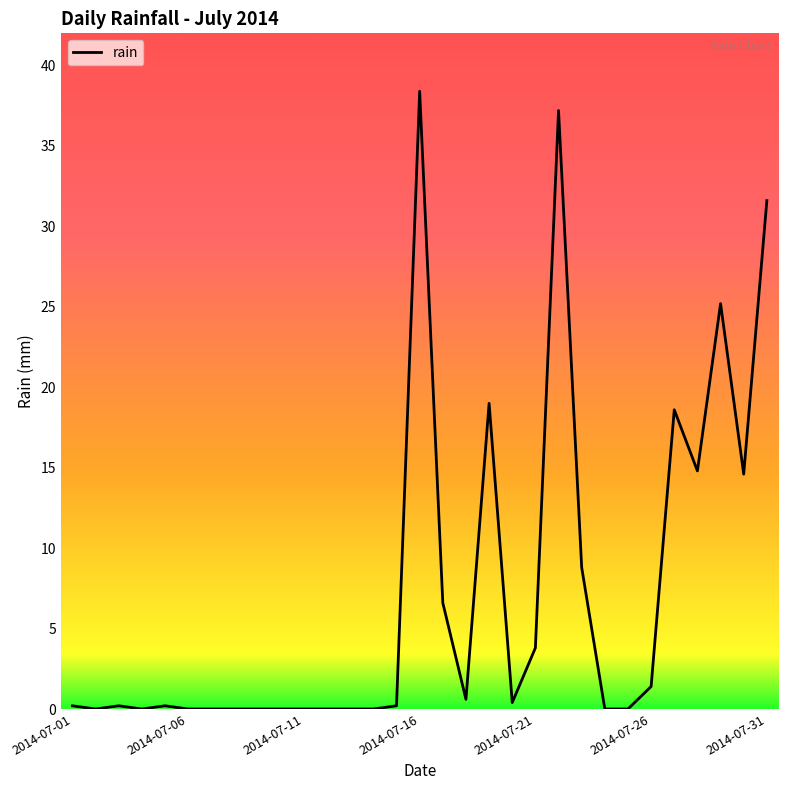

How many lines are shown in the chart?

1